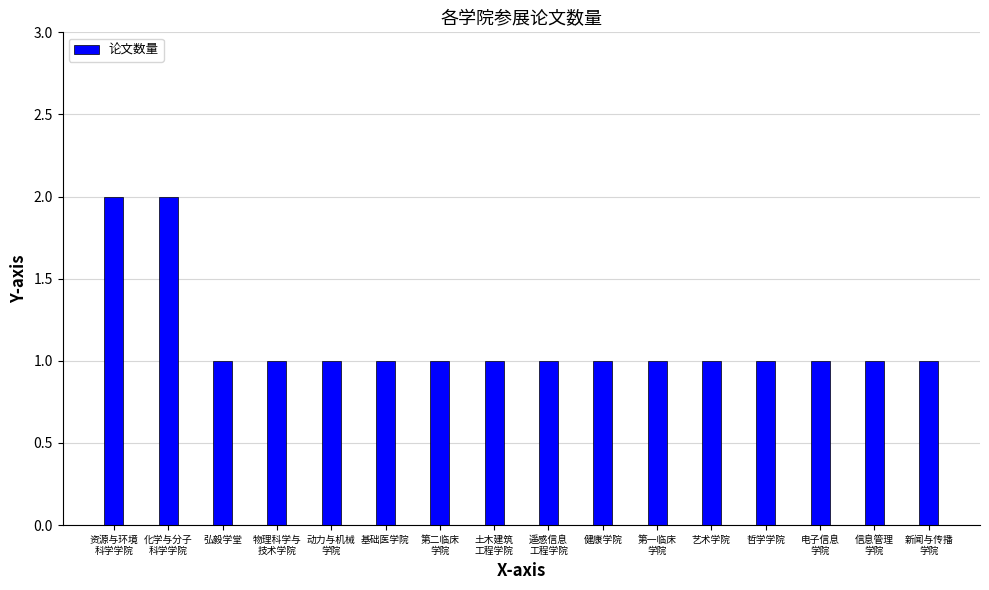

Reading right to left, list all the values displayed in this chart.

新闻与传播
学院=1	信息管理
学院=1	电子信息
学院=1	哲学学院=1	艺术学院=1	第一临床
学院=1	健康学院=1	遥感信息
工程学院=1	土木建筑
工程学院=1	第二临床
学院=1	基础医学院=1	动力与机械
学院=1	物理科学与
技术学院=1	弘毅学堂=1	化学与分子
科学学院=2	资源与环境
科学学院=2